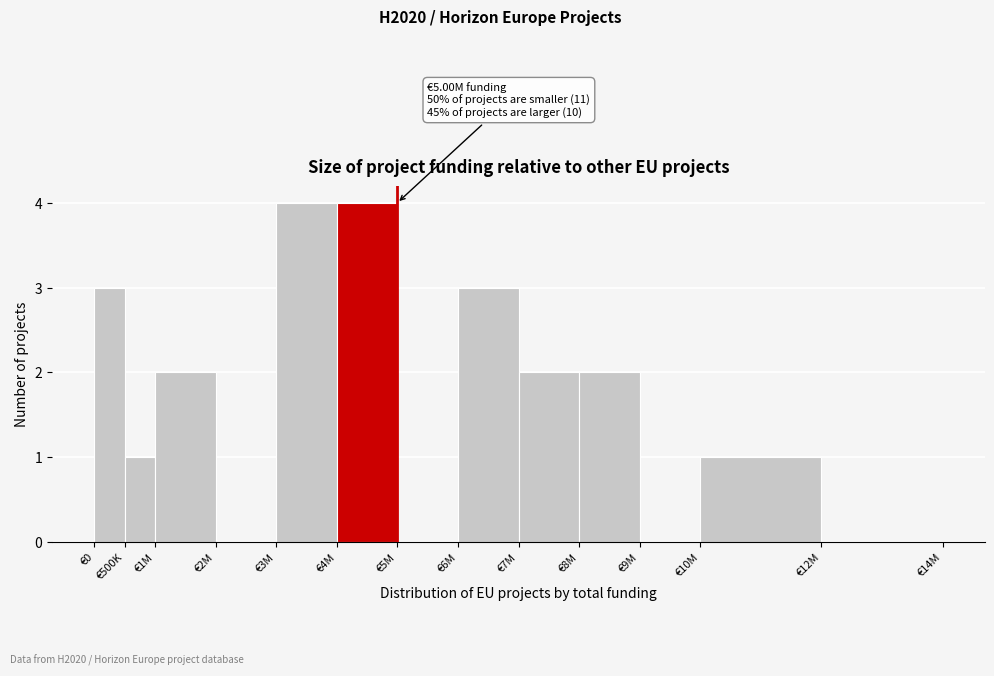

Reading right to left, transcribe all the data shown in this chart.

€12M=0	€10M=1	€9M=0	€8M=2	€7M=2	€6M=3	€5M=0	€4M=4	€3M=4	€2M=0	€1M=2	€500K=1	€0=3